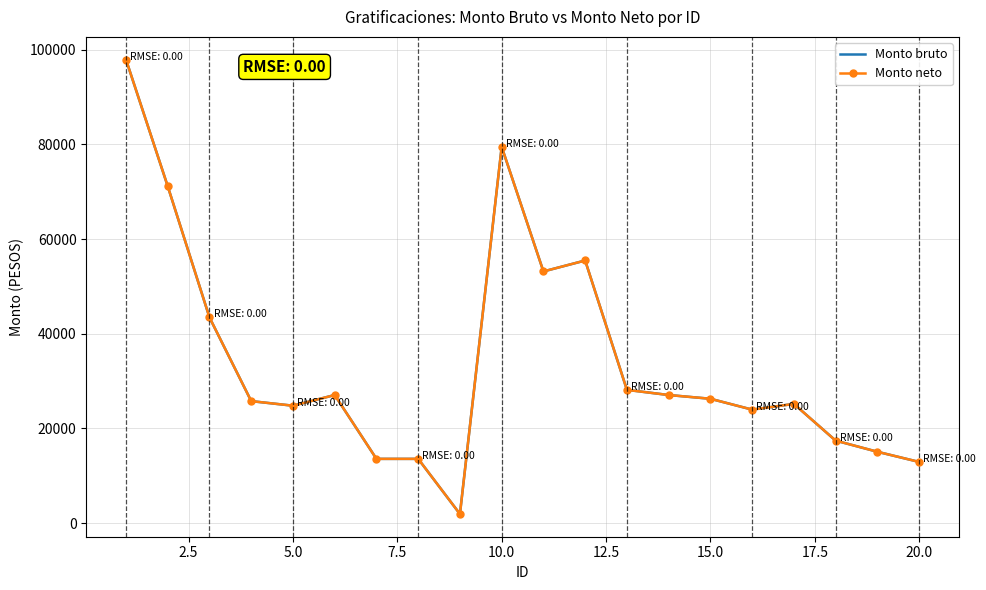

Is this an area chart (filled region under the line)?

No